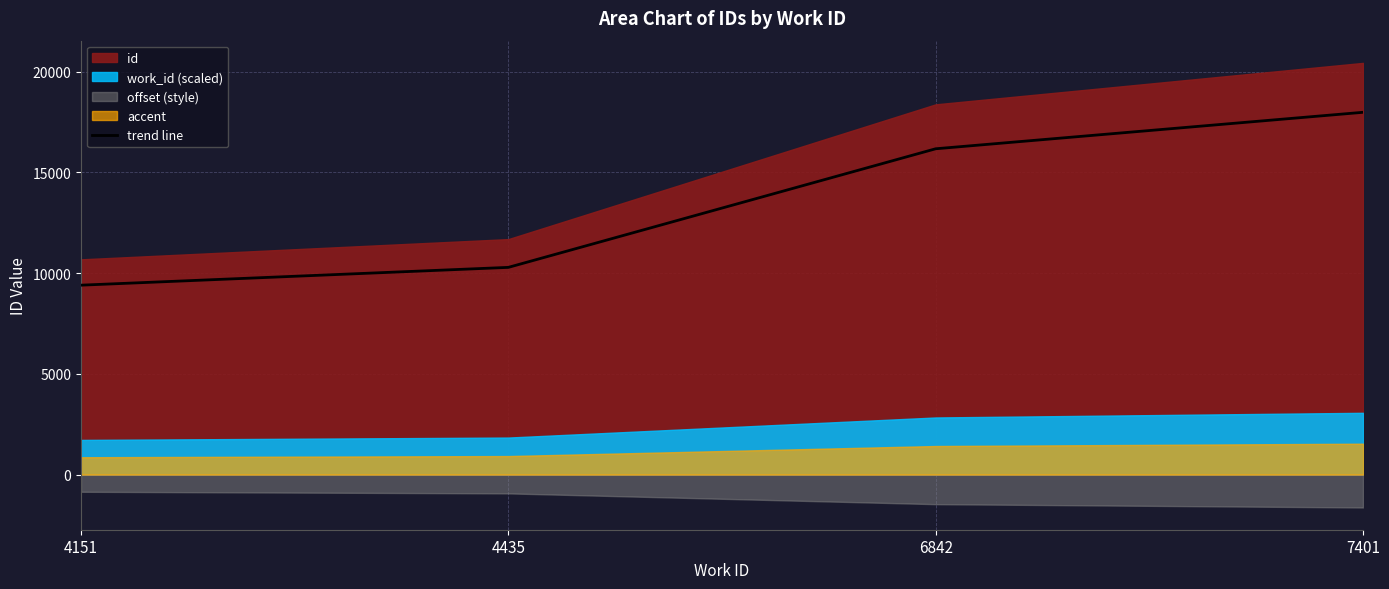

Is it true that the value at 4151 is 15767.4?

False